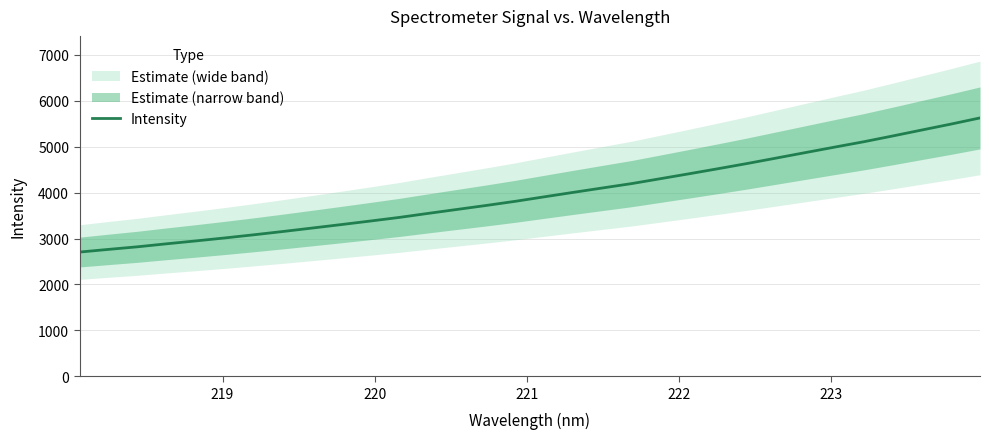

What is the maximum value for Intensity?

5627.4